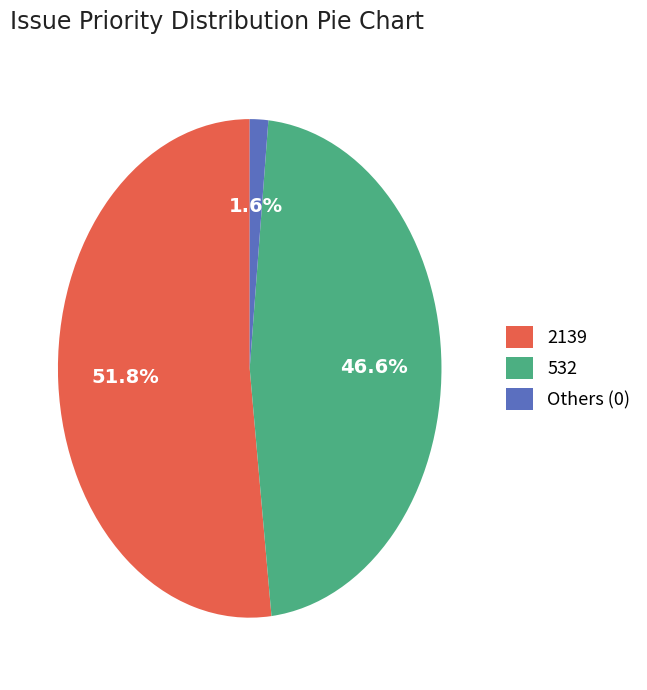

Is it true that 532 is 37% of the pie?

False